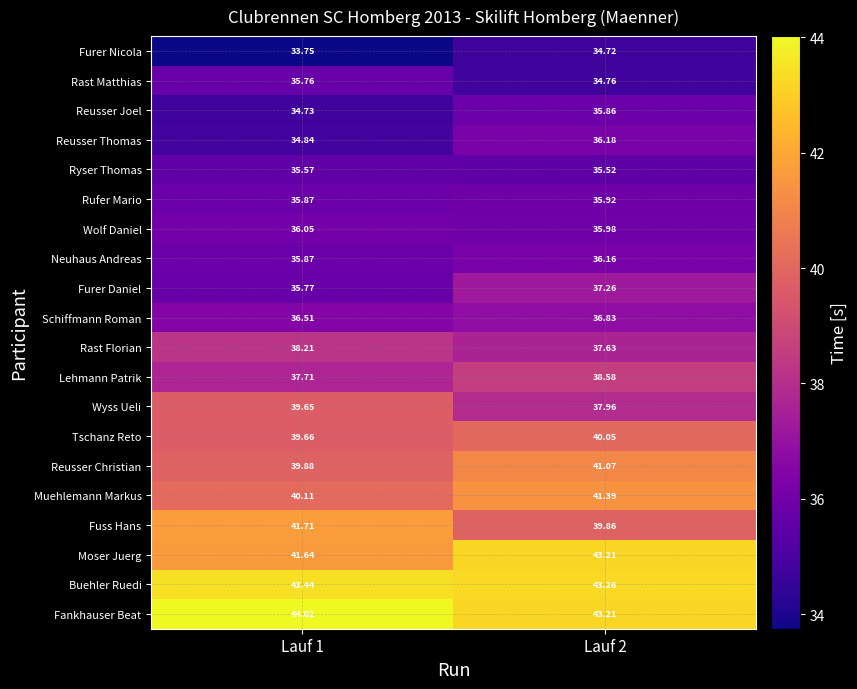

Which series has the largest range (max minus min)?

Fuss Hans